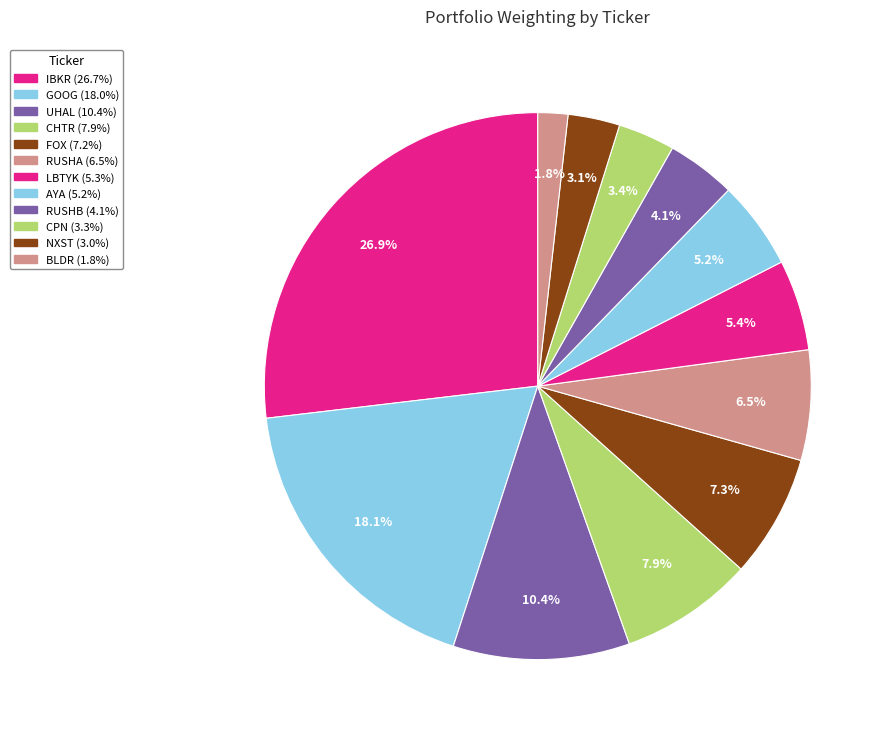

To the nearest percent, what is the difference between the RUSHB and IBKR slice percentages?

23%